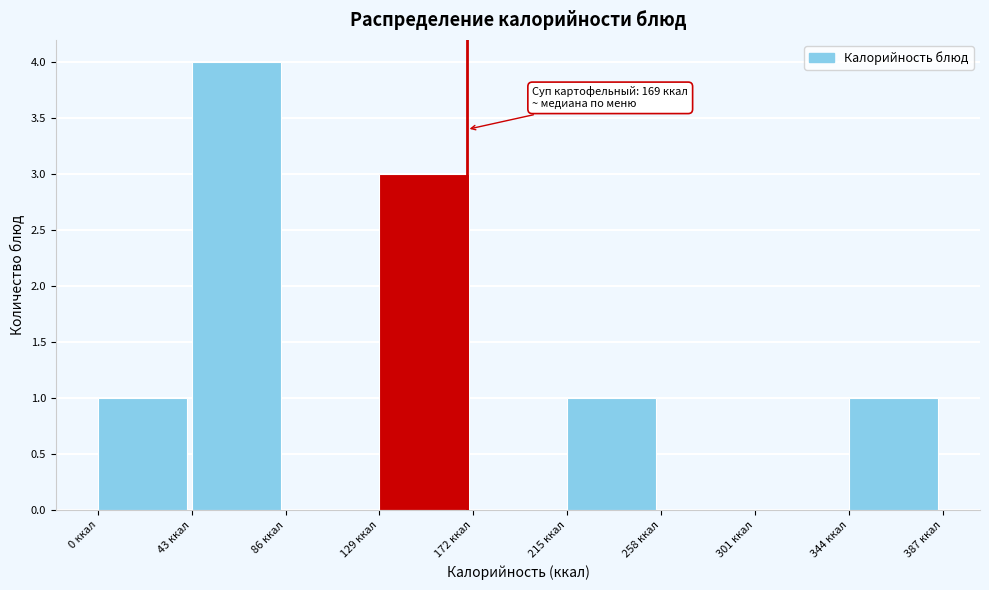

Over which range of the x-axis is the bar tallest?

43 to 86